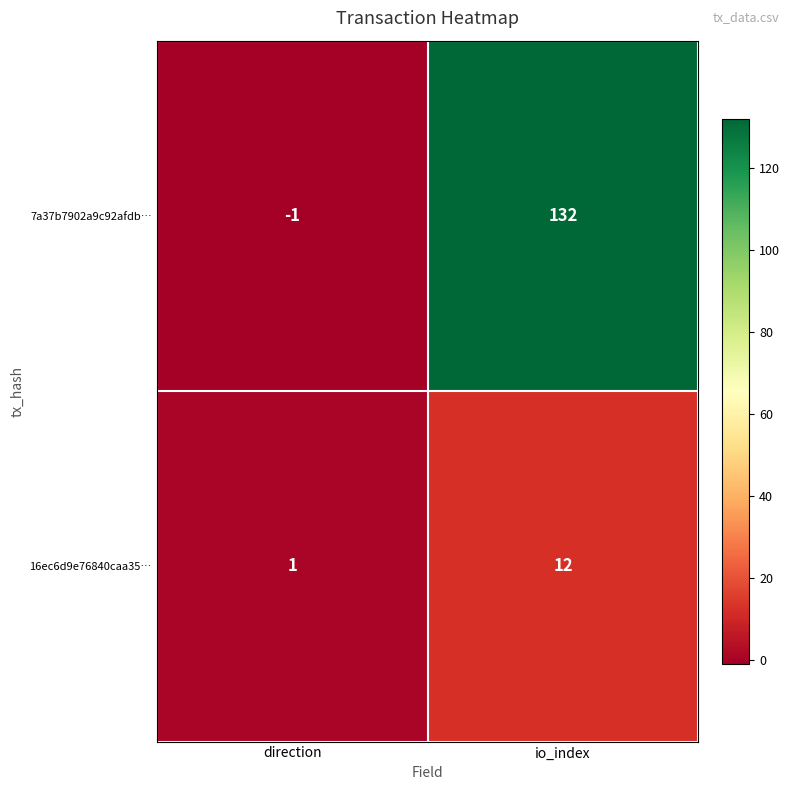

Reading left to right, transcribe all the data shown in this chart.

7a37b7902a9c92afdb…: direction=-1	io_index=132
16ec6d9e76840caa35…: direction=1	io_index=12